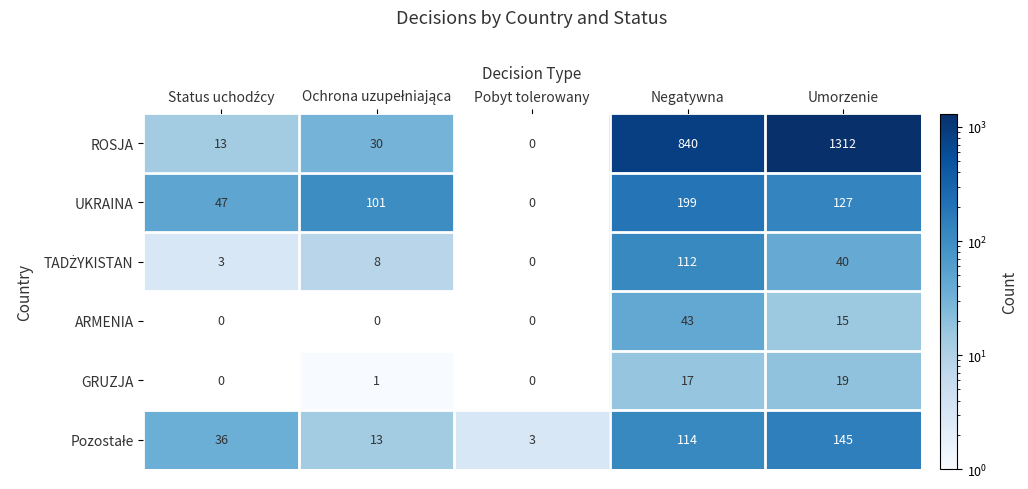

What is the total value across all series at Umorzenie?

1658